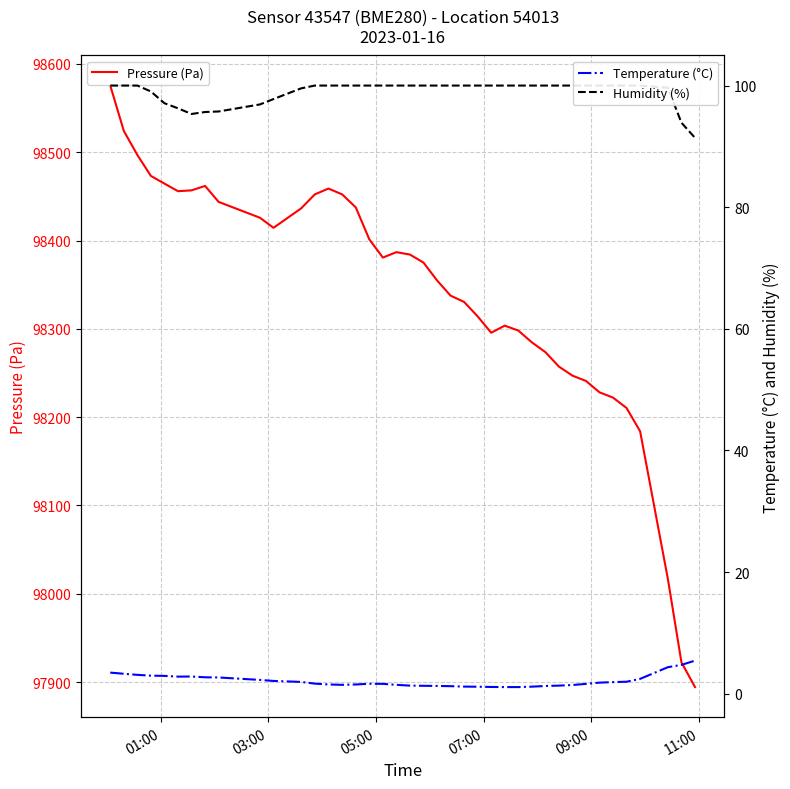

Does the chart have visible grid lines?

Yes